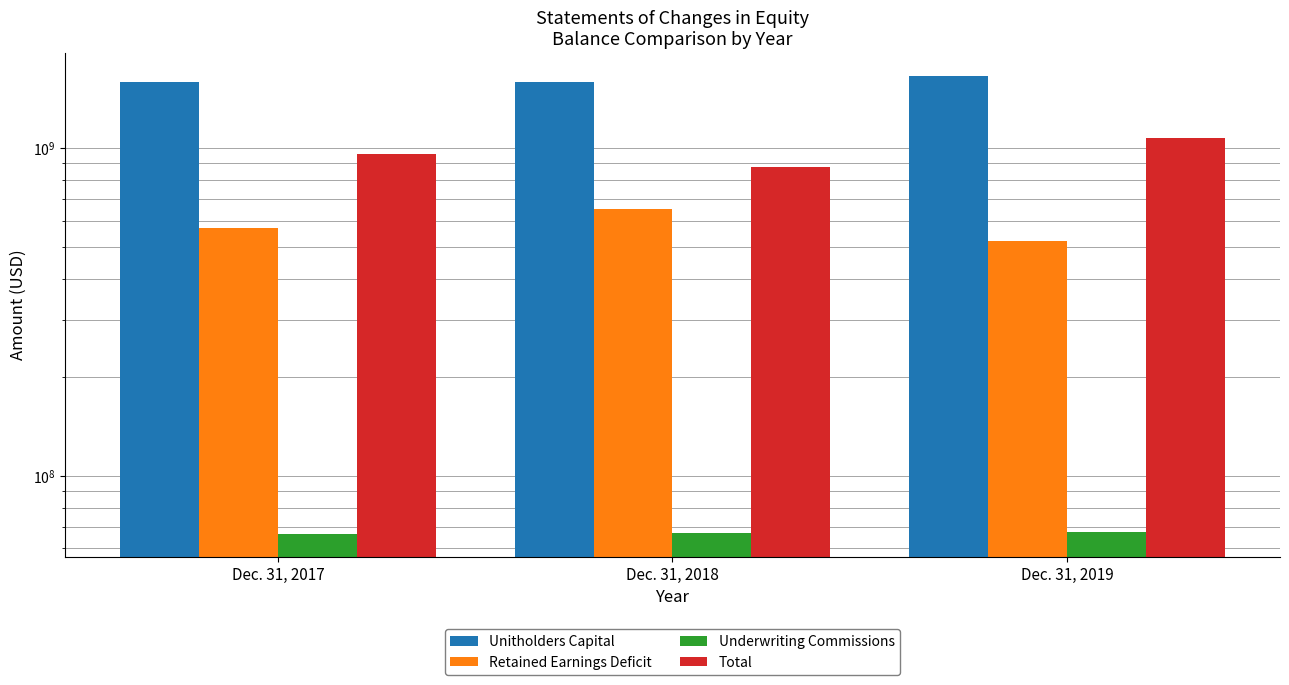

Reading right to left, list all the values displayed in this chart.

Unitholders Capital: Dec. 31, 2019=1666251251	Dec. 31, 2018=1594445778	Dec. 31, 2017=1593850376
Retained Earnings Deficit: Dec. 31, 2019=521574854	Dec. 31, 2018=652728619	Dec. 31, 2017=570219256
Underwriting Commissions: Dec. 31, 2019=67490096	Dec. 31, 2018=66838702	Dec. 31, 2017=66607082
Total: Dec. 31, 2019=1077253498	Dec. 31, 2018=874945599	Dec. 31, 2017=957091180